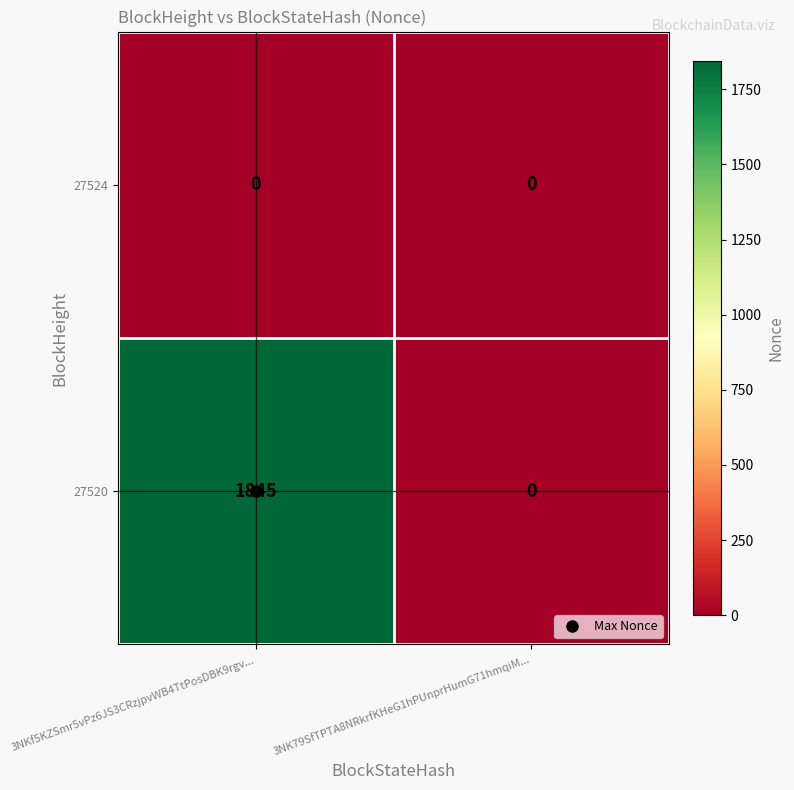

What is the sum of the 27520 values at 3NKf5KZSmr5vPz6JS3CRzjpvWB4TtPosDBK9rgv... and 3NK79SfTPTA8NRkrfKHeG1hPUnprHumG71hmqiM...?

1845